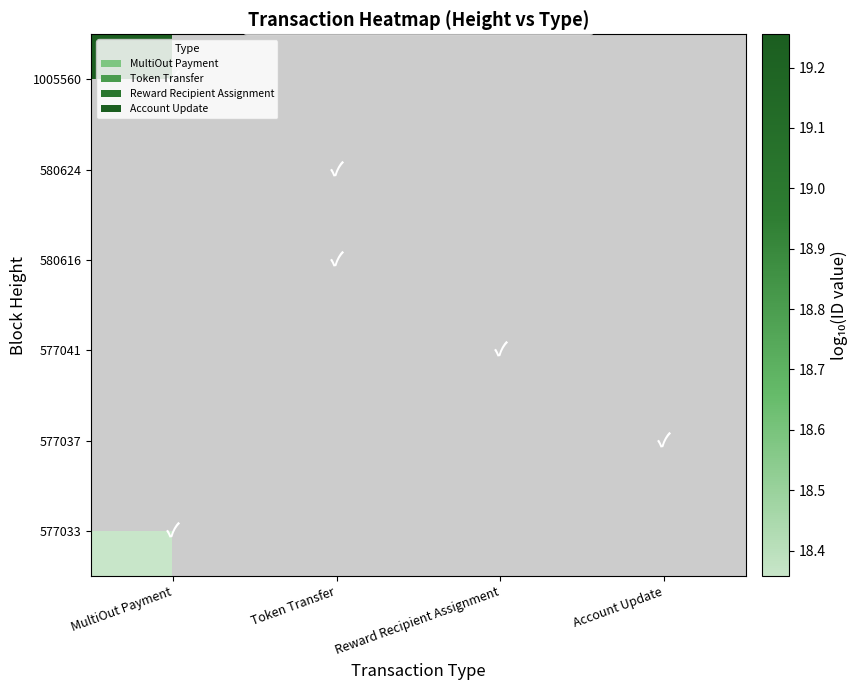

List the labels in order of 1005560 value, smallest first.

MultiOut Payment, Token Transfer, Reward Recipient Assignment, Account Update